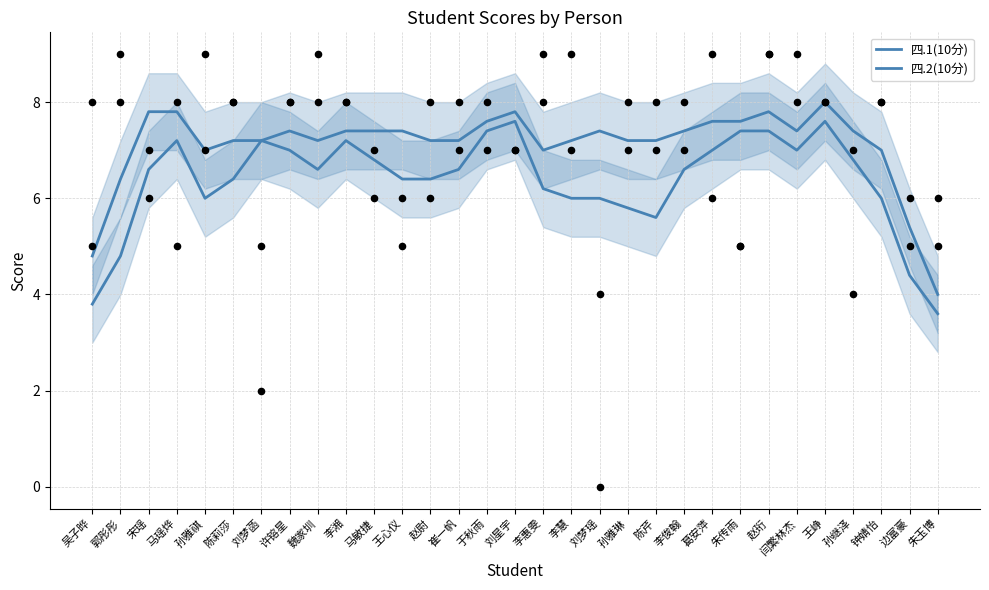

What are all the series names shown in the legend?

四.1(10分), 四.2(10分)